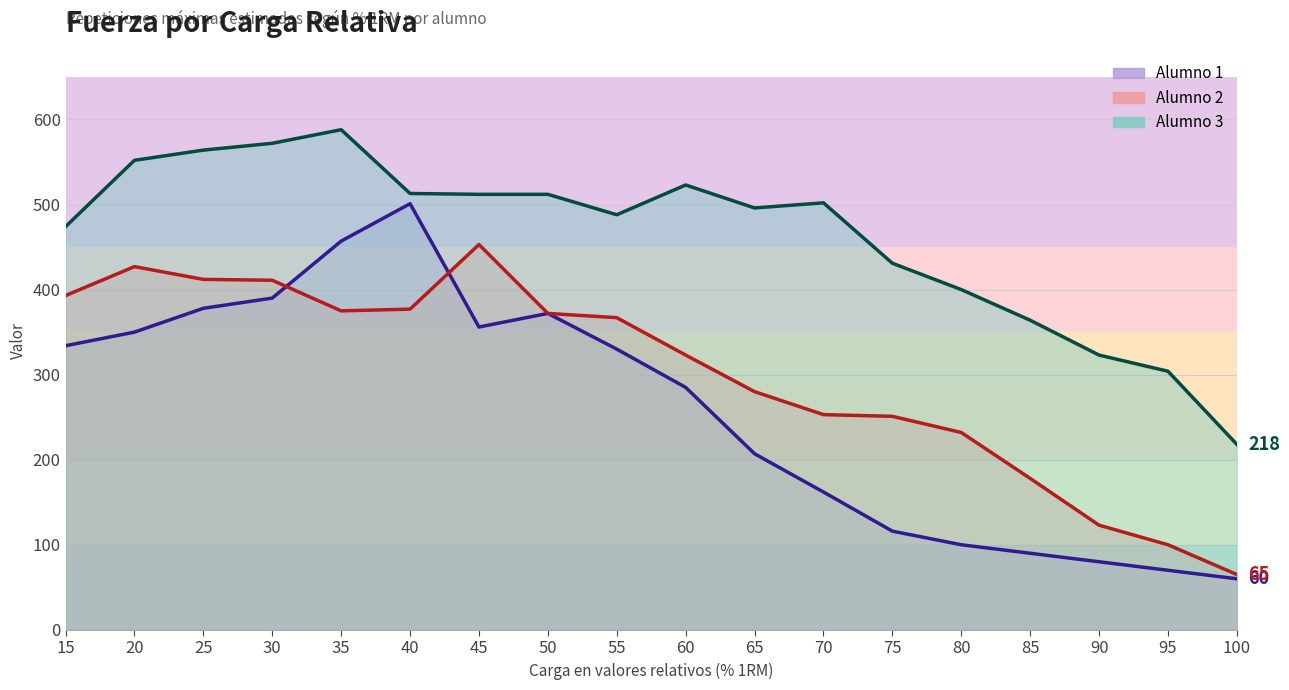

How many lines are shown in the chart?

3